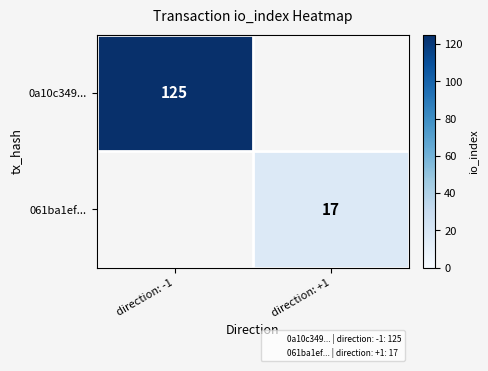

Is it true that 0a10c349... equals 125 at direction: -1?

True